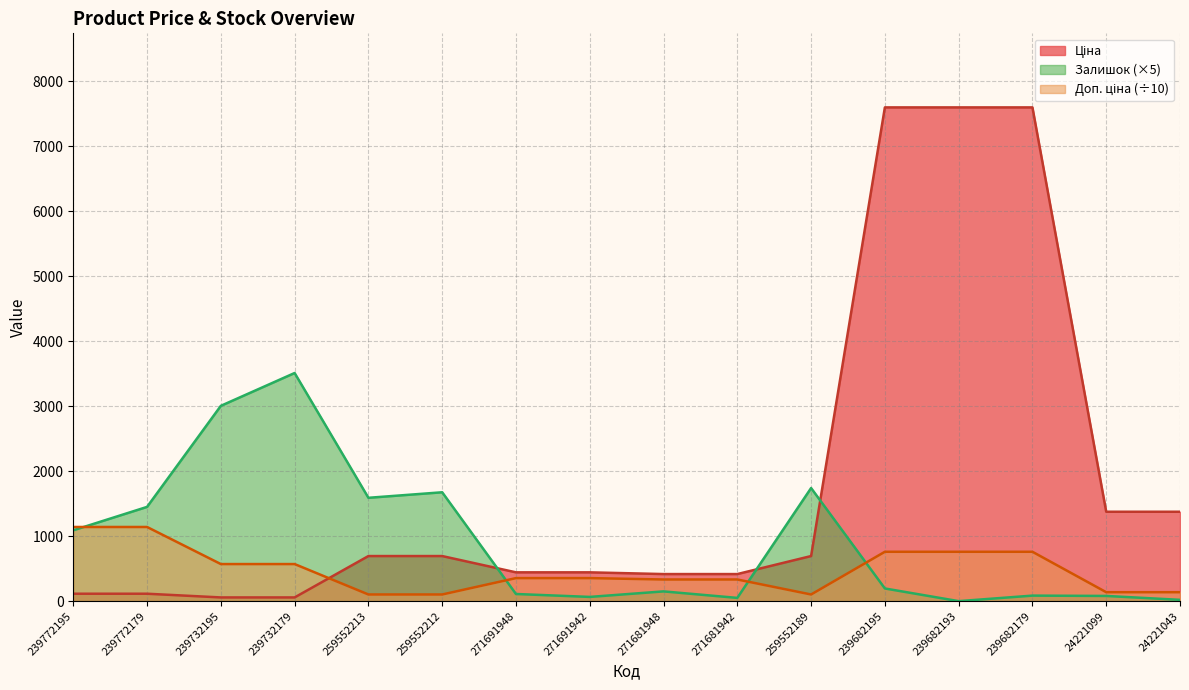

Reading right to left, extract all data points from this chart.

Ціна: 24221043=1375.4	24221099=1375.4	239682179=7596.5	239682193=7596.5	239682195=7596.5	259552189=693.7	271681942=416.6	271681948=416.6	271691942=443.1	271691948=443.1	259552212=693.7	259552213=693.7	239732179=57.0	239732195=57.0	239772179=114.1	239772195=114.1
Доп. ціна: 24221043=137.5	24221099=137.5	239682179=759.7	239682193=759.7	239682195=759.7	259552189=102.5	271681942=333.2	271681948=333.2	271691942=354.5	271691948=354.5	259552212=102.5	259552213=102.5	239732179=570.5	239732195=570.5	239772179=1141.0	239772195=1141.0
Залишок: 24221043=20.0	24221099=80.0	239682179=85.0	239682193=0.0	239682195=195.0	259552189=1740.0	271681942=50.0	271681948=150.0	271691942=65.0	271691948=110.0	259552212=1675.0	259552213=1590.0	239732179=3510.0	239732195=3005.0	239772179=1450.0	239772195=1090.0